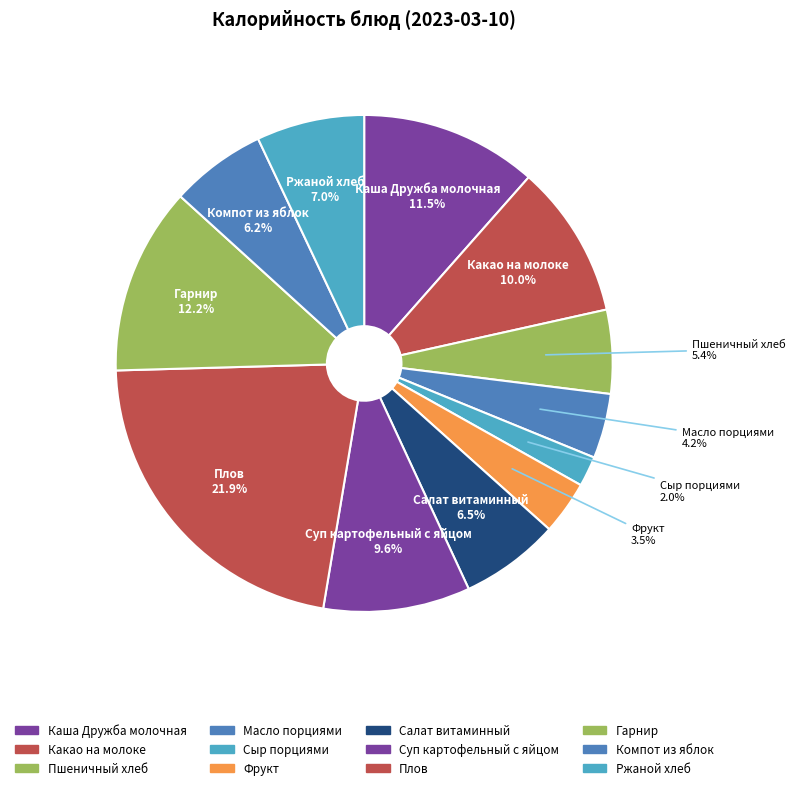

Does any single category account for the majority?

No